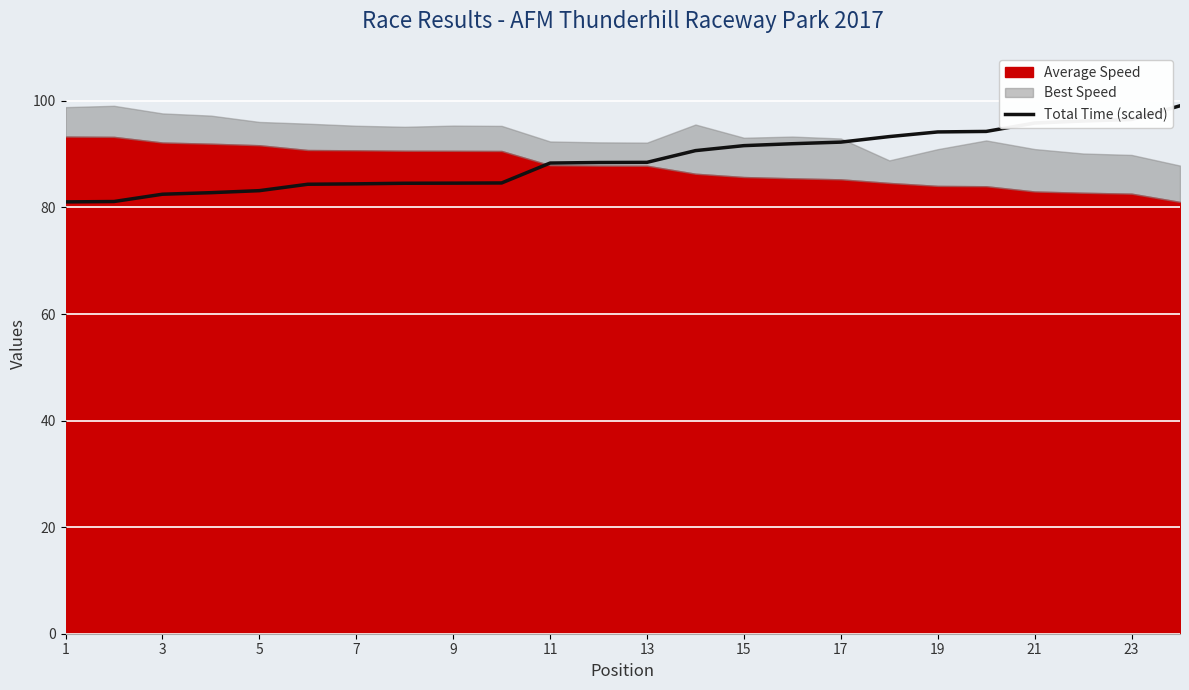

True or false: Total Time (scaled) has a value of 84.6 at 9.

True